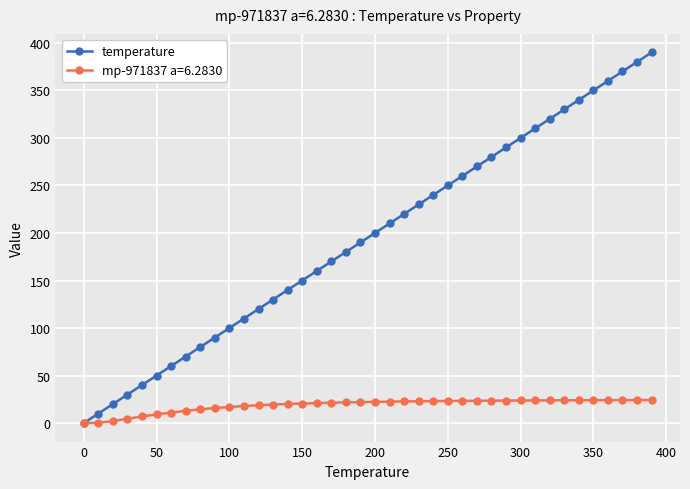

What is the value of the mp-971837 a=6.2830 point at the 16th from the left?

20.6